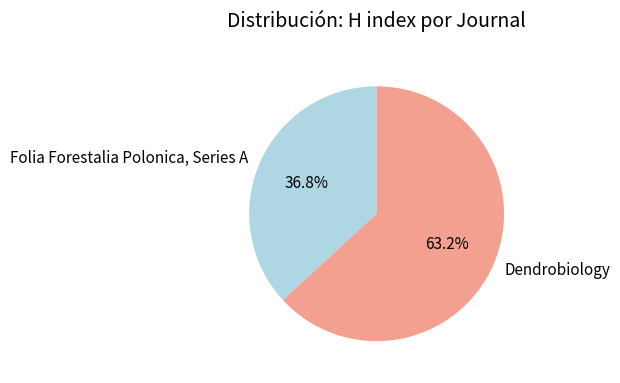

The Folia Forestalia Polonica, Series A slice represents 37% of the pie. True or false?

True